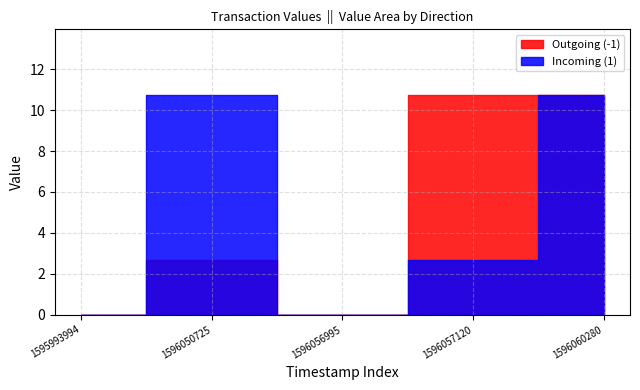

True or false: Incoming (1) and Outgoing (-1) cross at least once.

False